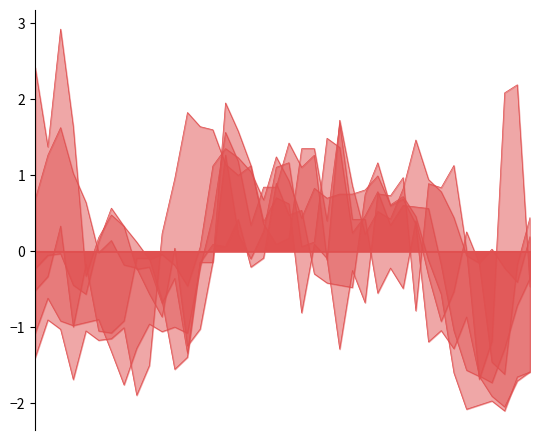

Rank the categories by 4.068 value from lowest to highest.

2019/01/08 01:25, 2019/01/08 00:35, 2019/01/08 01:35, 2019/01/08 00:05, 2019/01/08 00:55, 2019/01/08 01:05, 2019/01/08 00:45, 2019/01/08 00:25, 2019/01/08 01:15, 2019/01/08 05:25, 2019/01/08 00:15, 2019/01/08 04:35, 2019/01/08 05:35, 2019/01/08 04:55, 2019/01/08 06:25, 2019/01/08 05:15, 2019/01/08 04:45, 2019/01/08 06:15, 2019/01/08 05:55, 2019/01/08 06:05, 2019/01/08 03:15, 2019/01/08 03:25, 2019/01/08 06:35, 2019/01/08 01:45, 2019/01/08 05:45, 2019/01/08 03:05, 2019/01/08 03:55, 2019/01/08 05:05, 2019/01/08 04:15, 2019/01/08 04:25, 2019/01/08 01:55, 2019/01/08 02:45, 2019/01/08 02:55, 2019/01/08 02:35, 2019/01/08 03:35, 2019/01/08 03:45, 2019/01/08 02:25, 2019/01/08 02:15, 2019/01/08 04:05, 2019/01/08 02:05